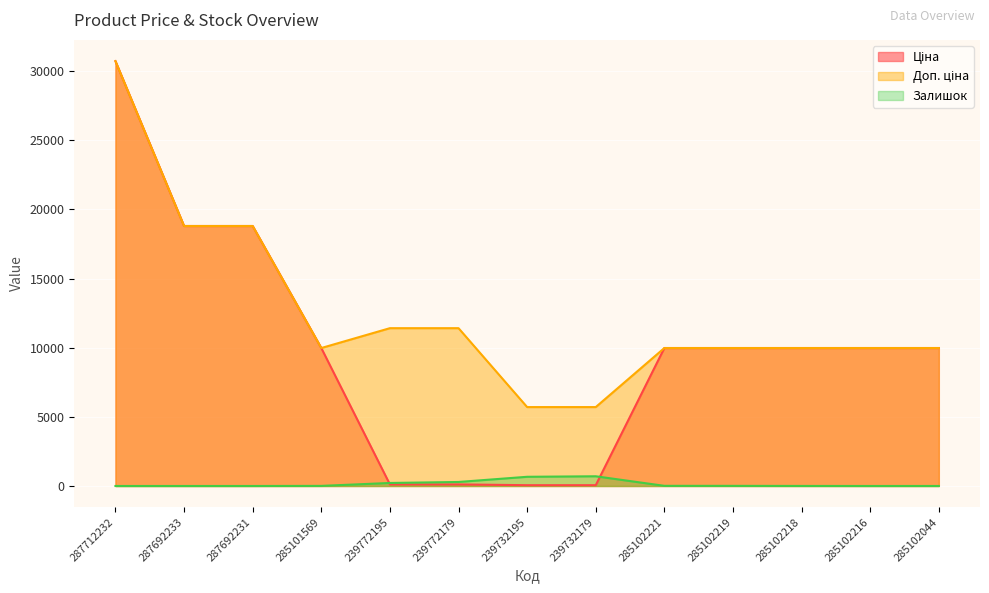

What is the average value of the Ціна series?

9884.8